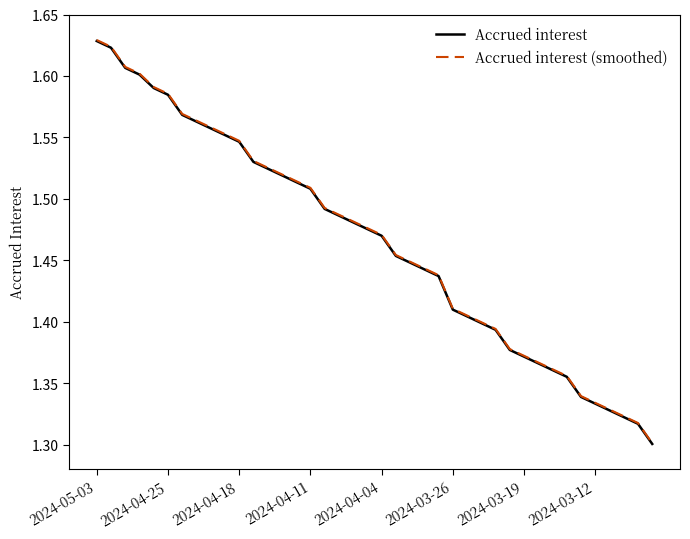

Which series has the widest spread of values?

Accrued interest (smoothed)